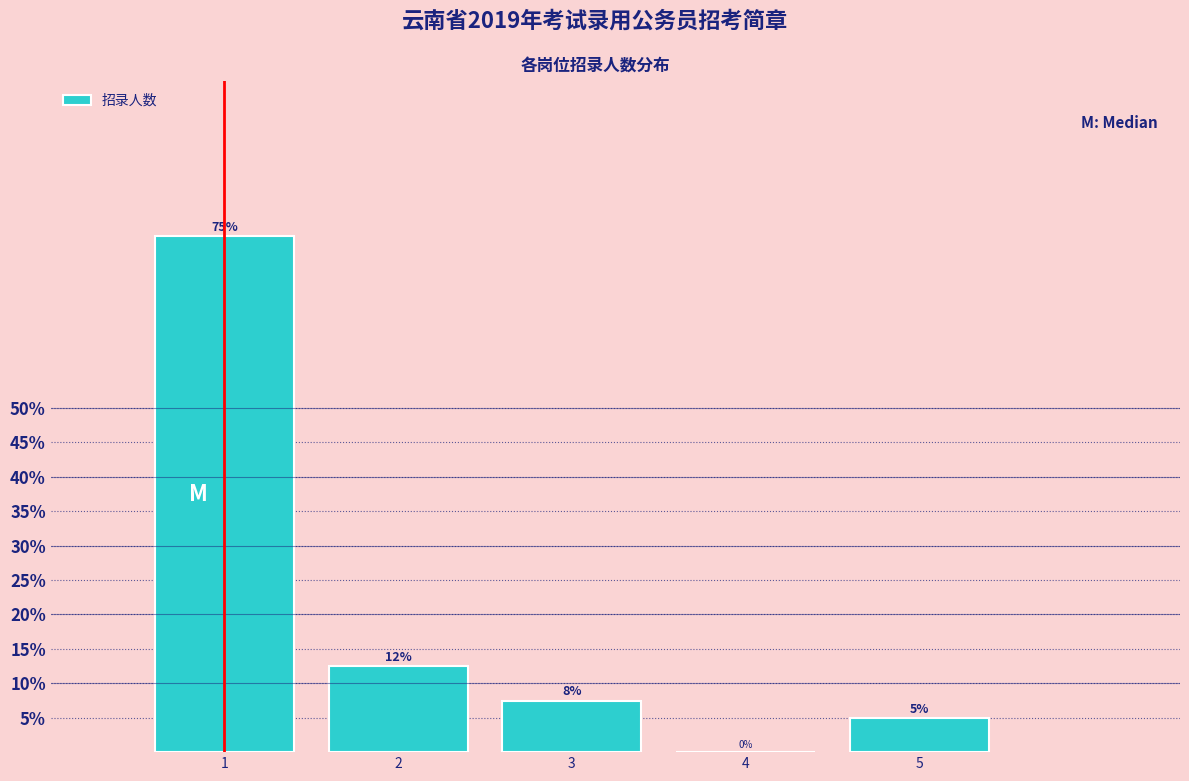

What is the approximate value at 1?

75.0